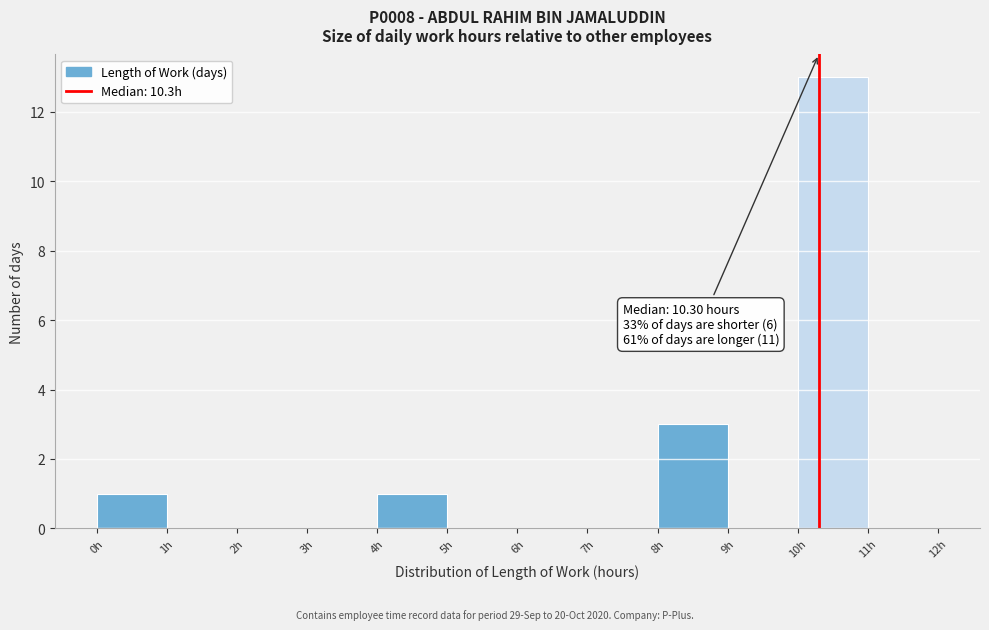

Which range on the x-axis has the tallest bar?

10 to 11